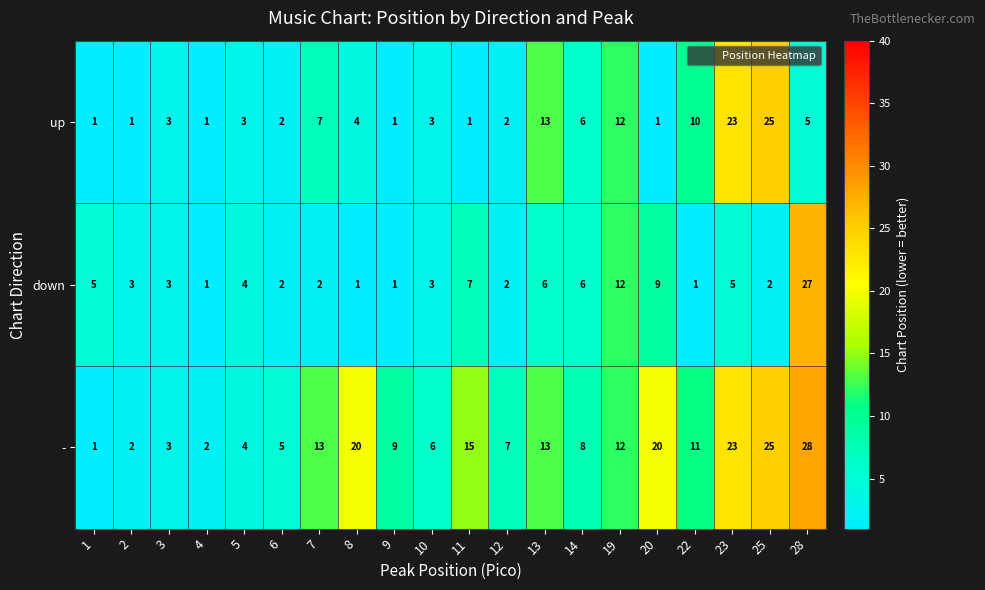

The - series shows 3 at 12. True or false?

False